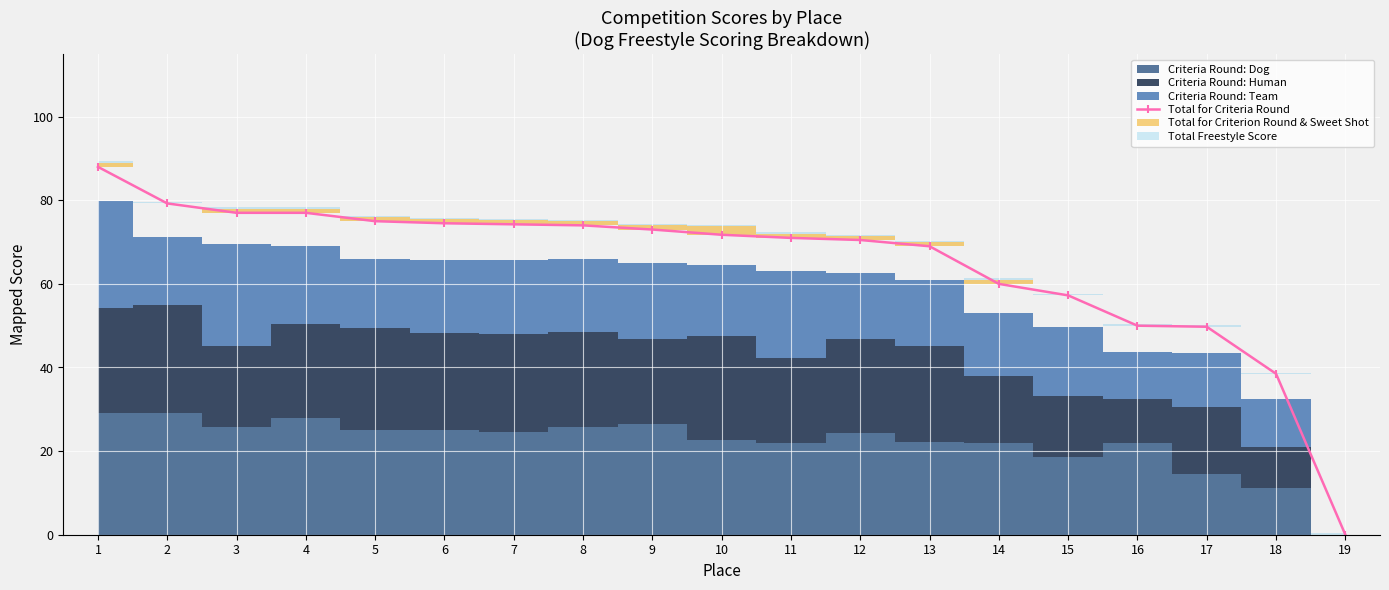

List the labels in order of value, smallest first.

19, 18, 17, 16, 15, 14, 13, 12, 11, 10, 9, 8, 7, 6, 5, 3, 4, 2, 1